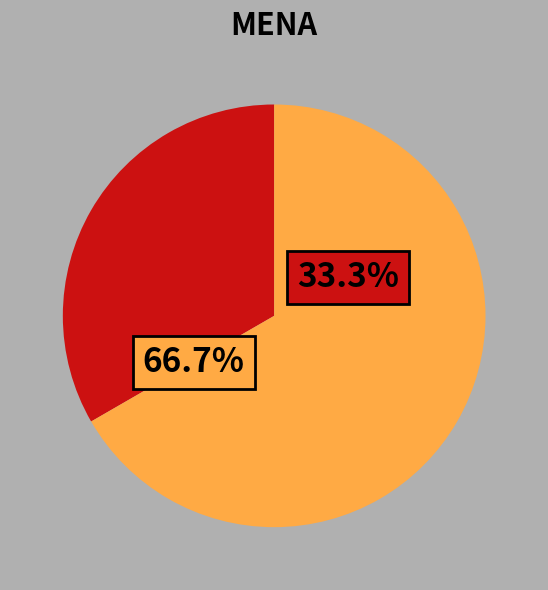

Does any single category account for the majority?

Yes